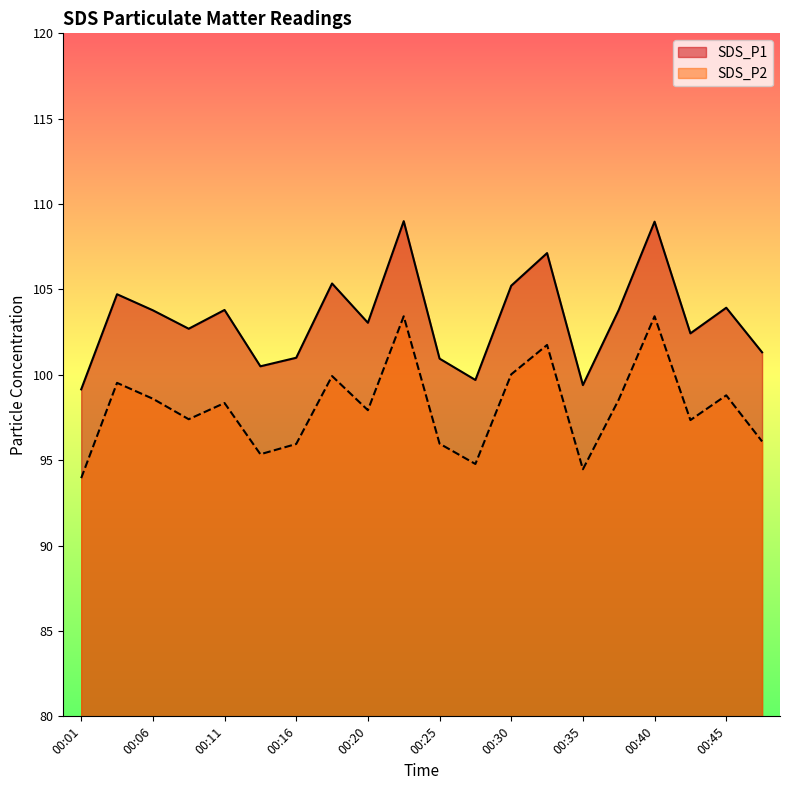

True or false: SDS_P2 and SDS_P1 cross at least once.

False